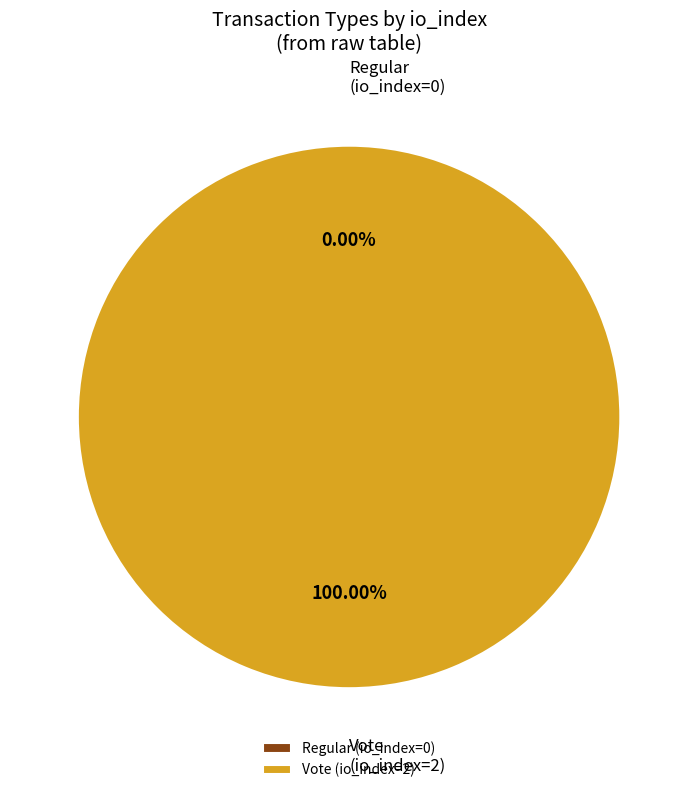

What percentage is the Vote (io_index=2) slice, to the nearest percent?

100%